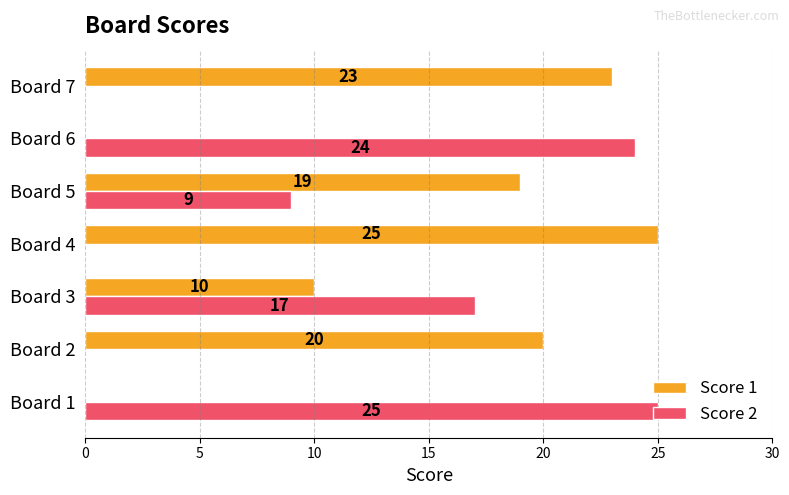

What is the sum of the Score 2 values at Board 6 and Board 7?

24